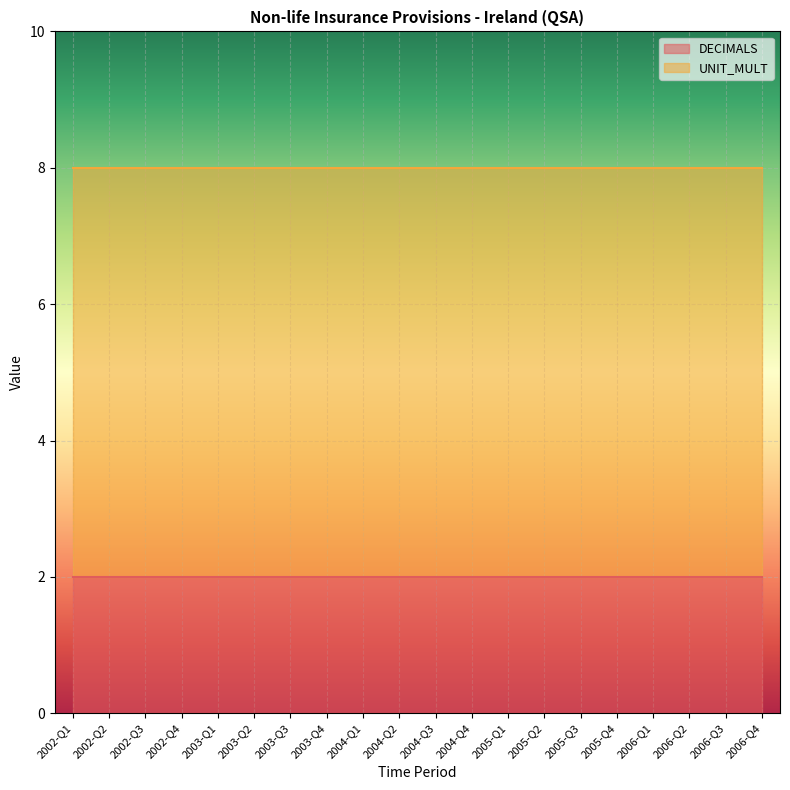

Is it true that DECIMALS equals 3 at 2005-Q1?

False